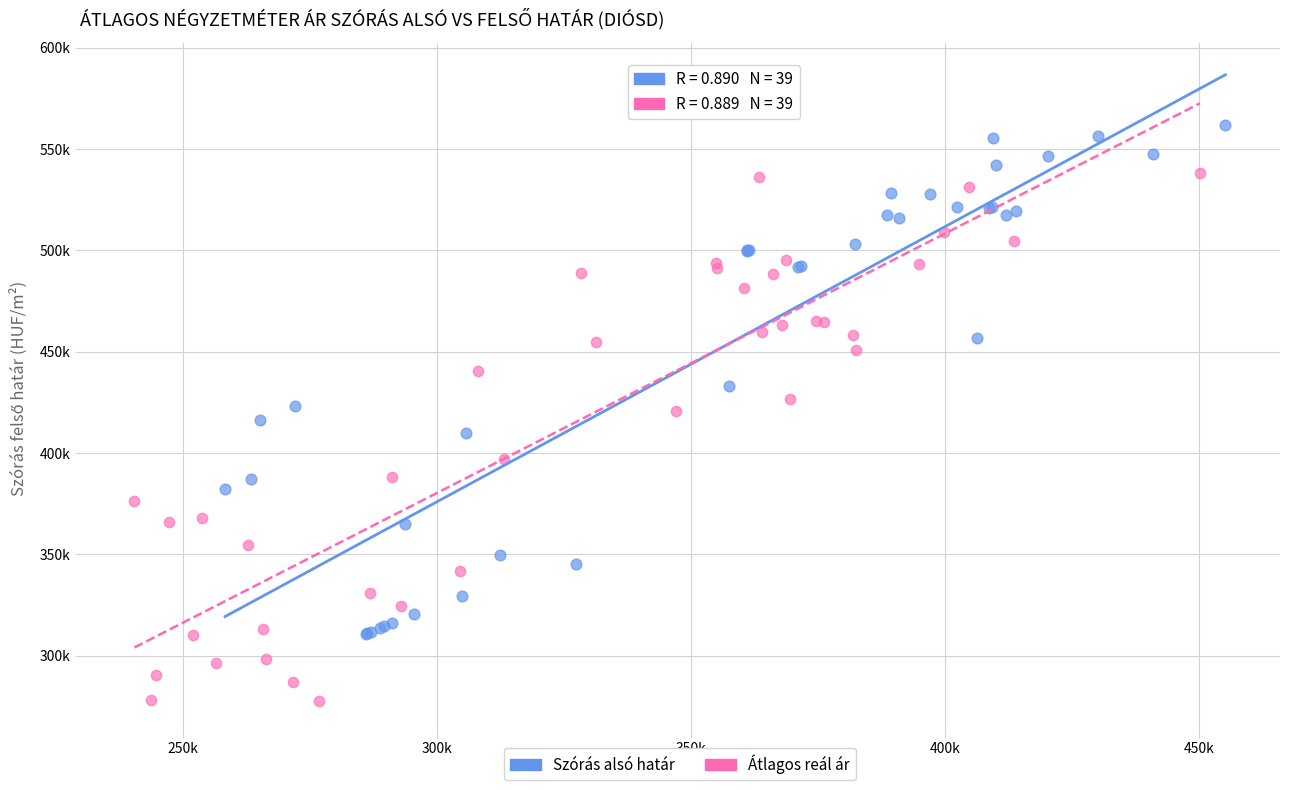

What are all the series names shown in the legend?

Szórás alsó határ, Átlagos reál ár